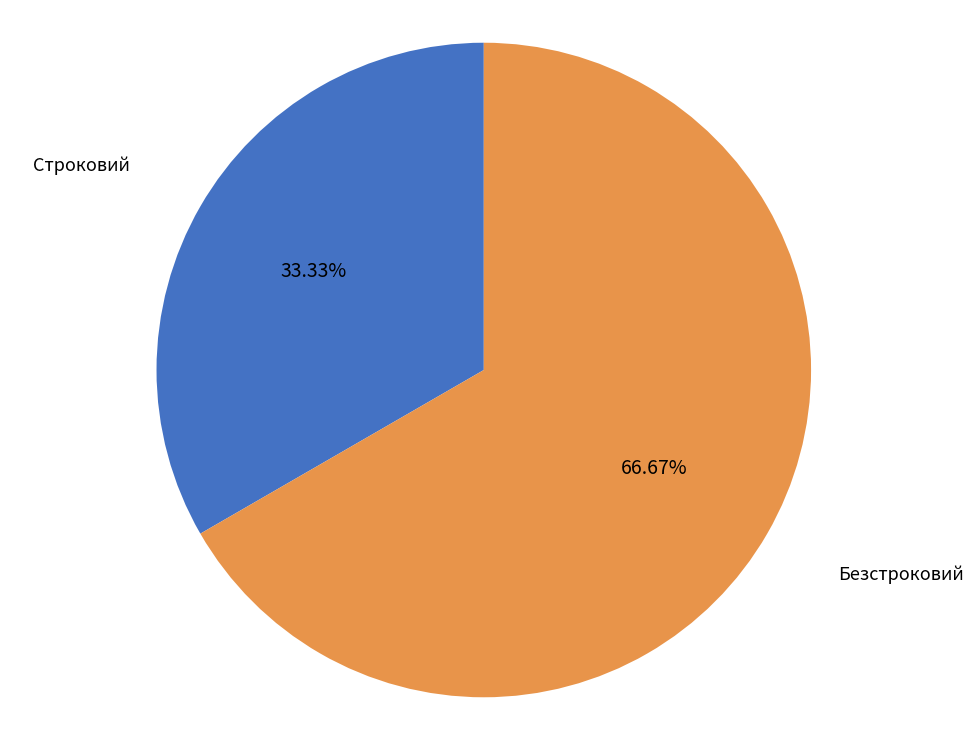

Approximately how many times larger is the value at Безстроковий compared to Строковий?

2.0